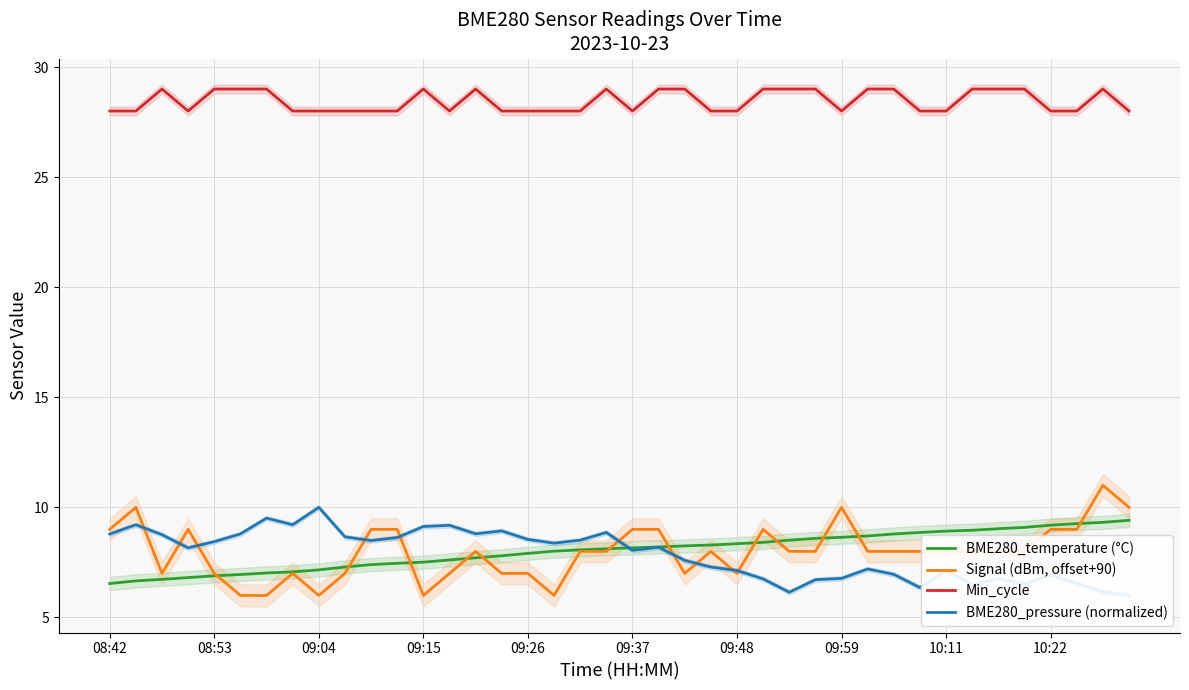

True or false: BME280_pressure (normalized) and Min_cycle intersect in this chart.

False